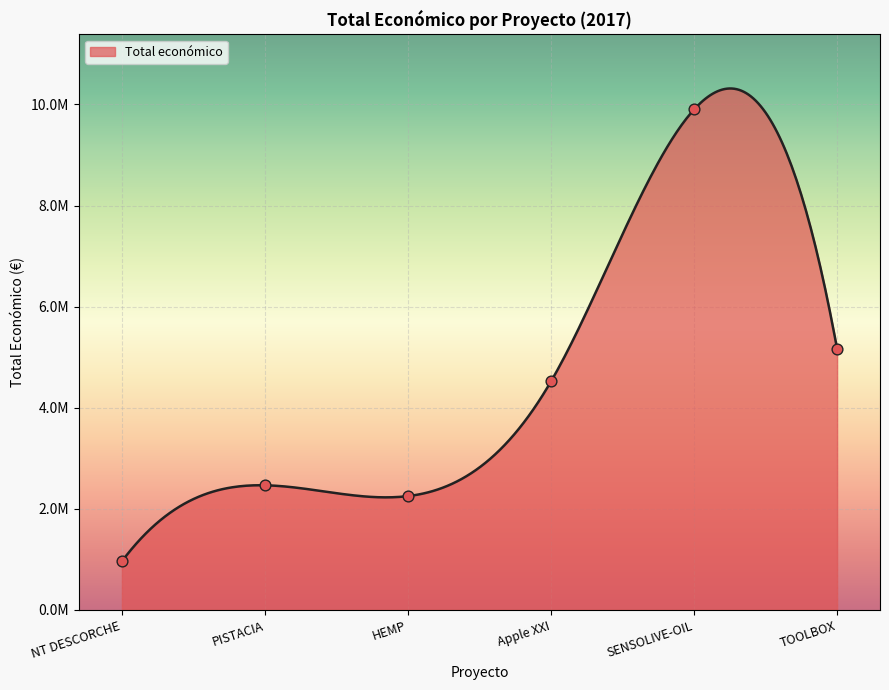

Which has a higher value, SENSOLIVE-OIL or Apple XXI?

SENSOLIVE-OIL